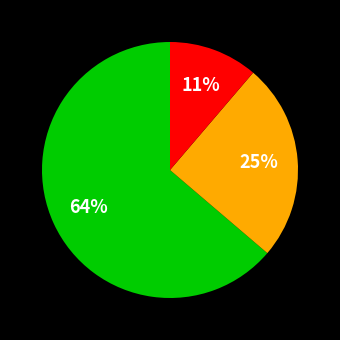

To the nearest percent, what is the average slice percentage?

33%